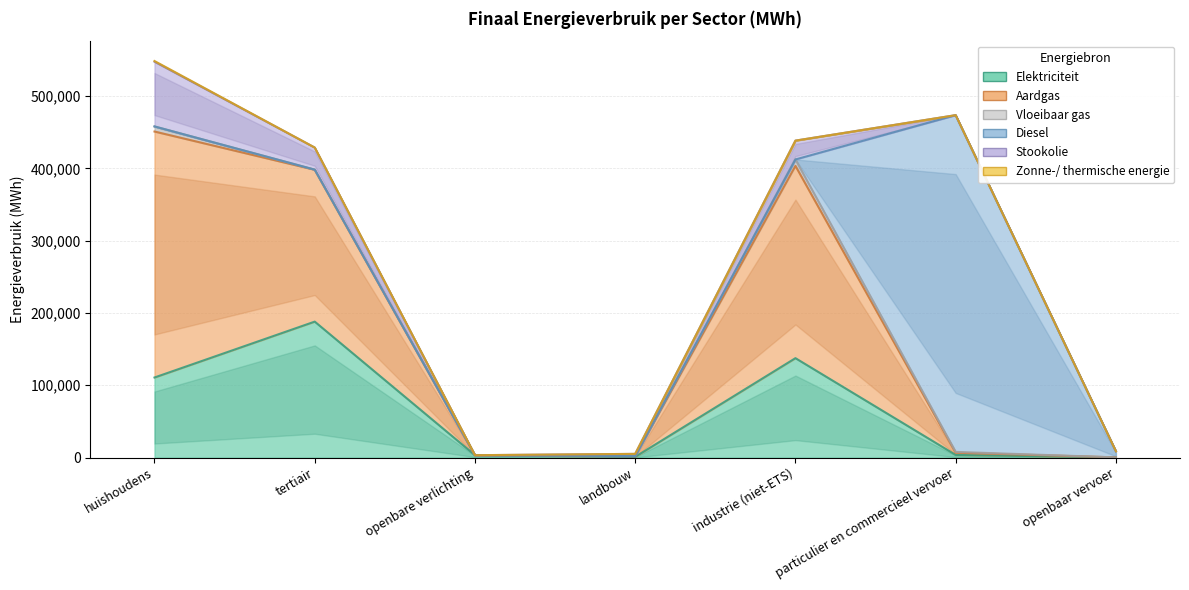

Which series has the largest range (max minus min)?

Diesel